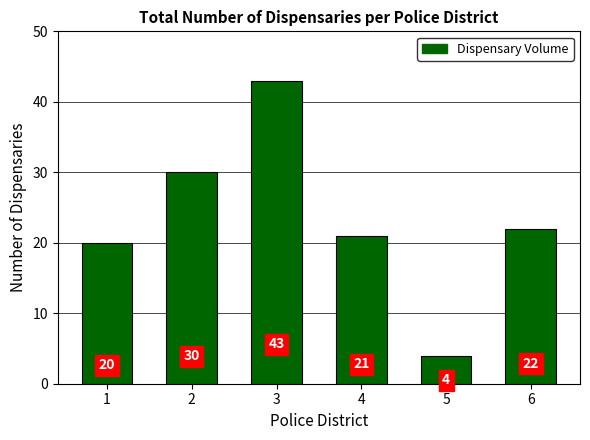

Does the chart contain stacked bars?

No